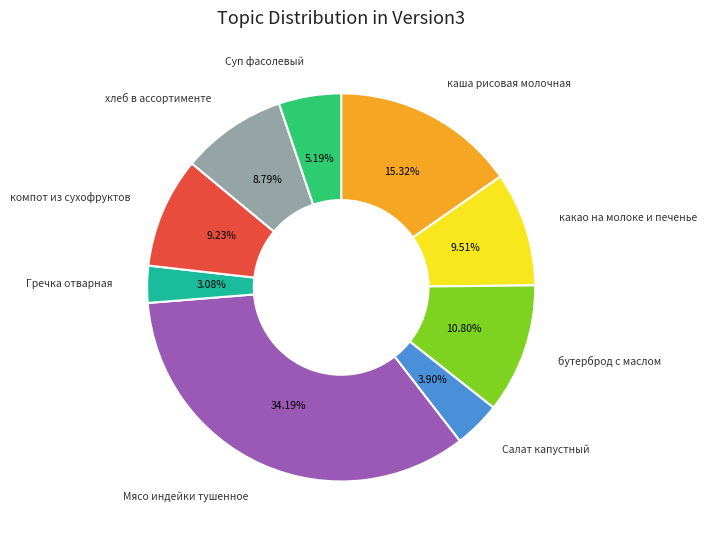

Is it true that Мясо индейки тушенное is 34% of the pie?

True